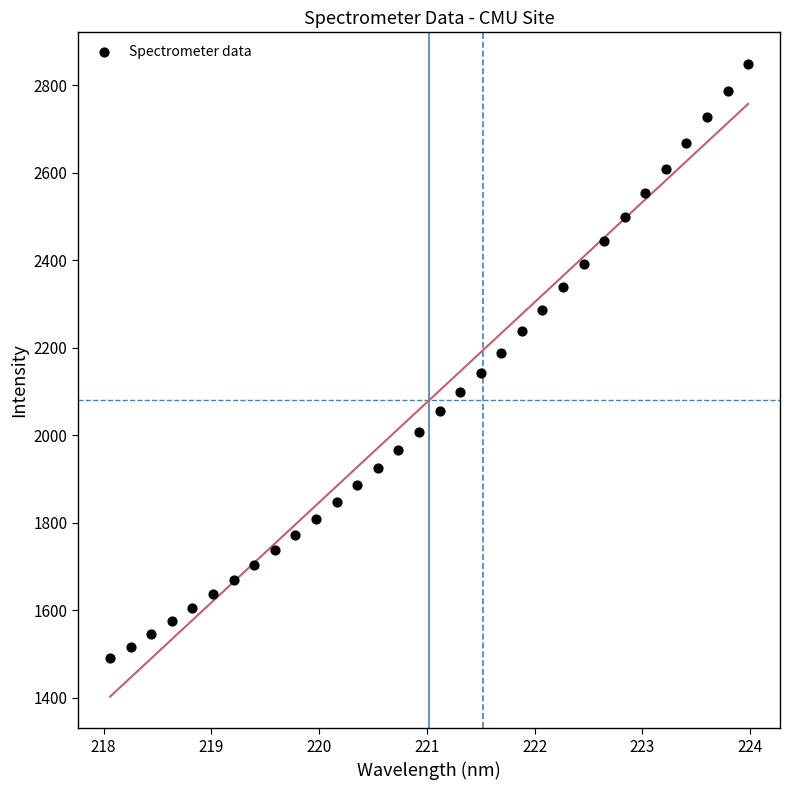

What is the range of X values (max minus min)?

5.9